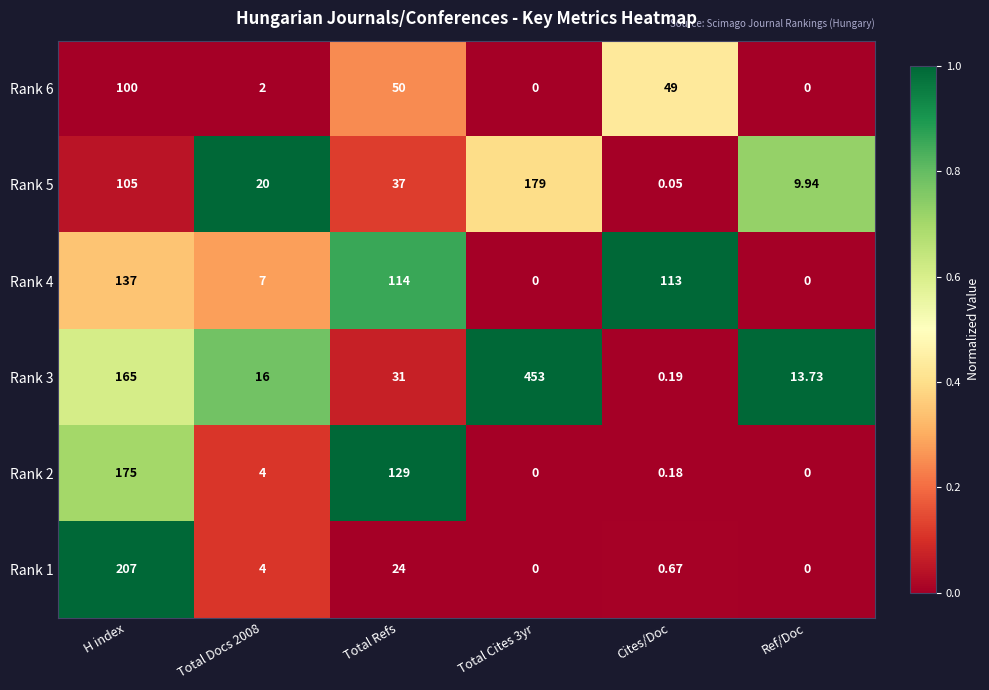

How many data points does each series have?

6